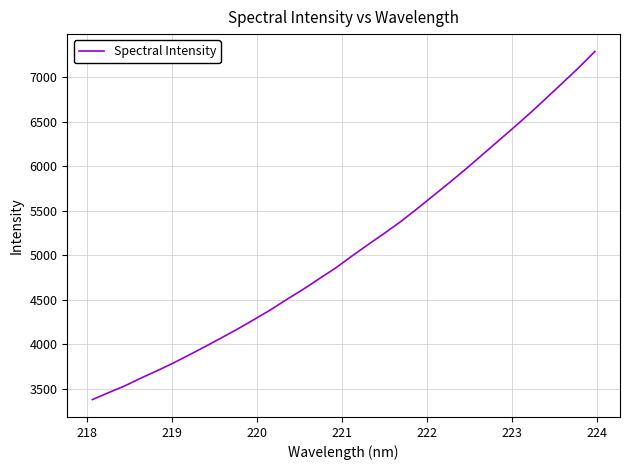

What is the greatest value displayed?

7290.3